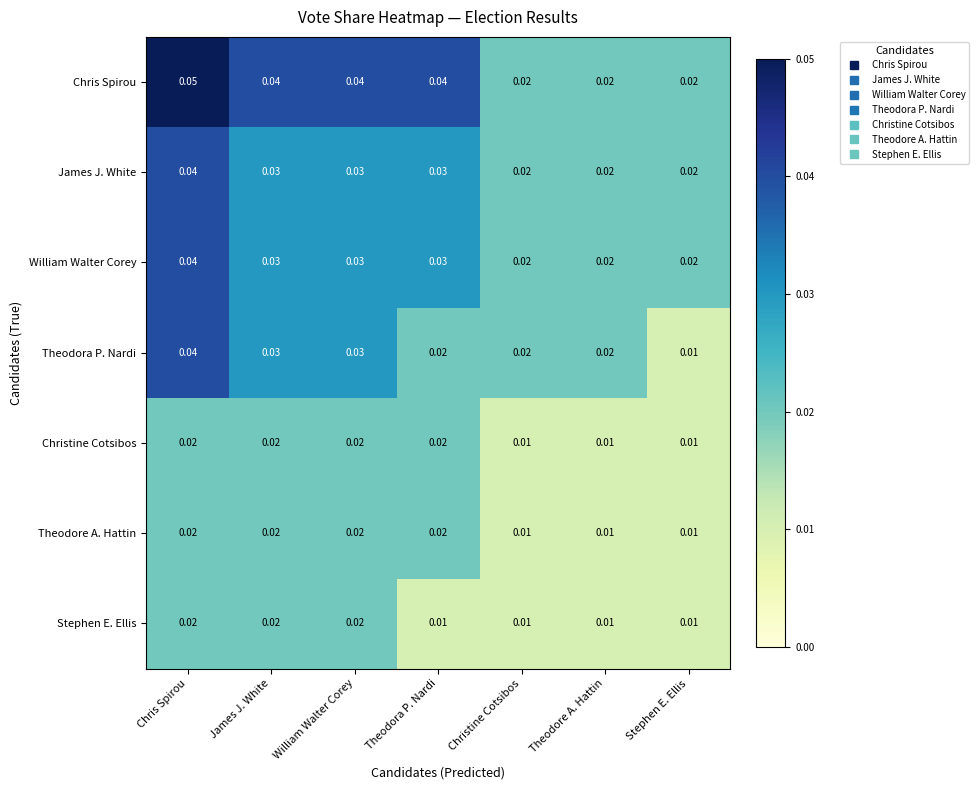

At how many categories does at least one series exceed 0?

7